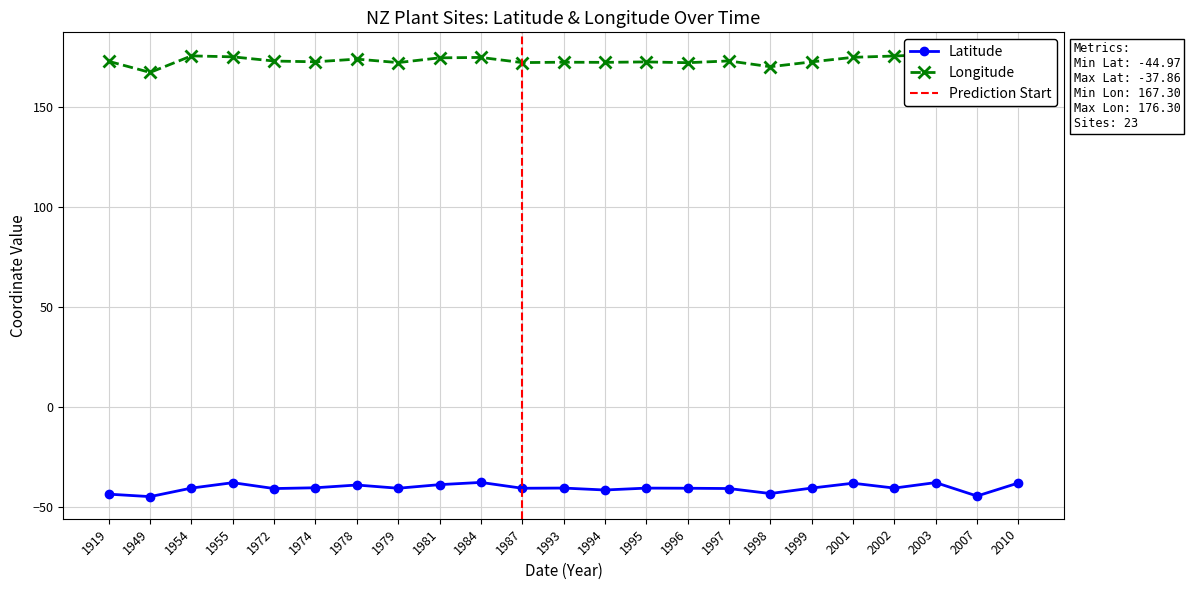

At which label does Longitude first exceed 172?

1919